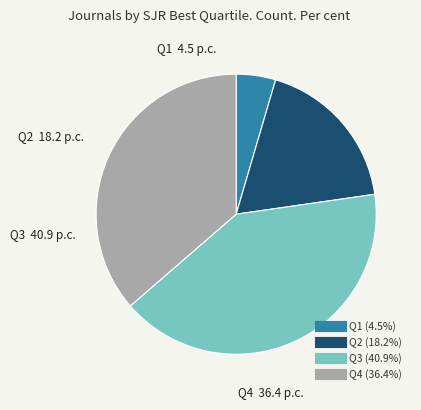

Which slice is the largest?

Q3